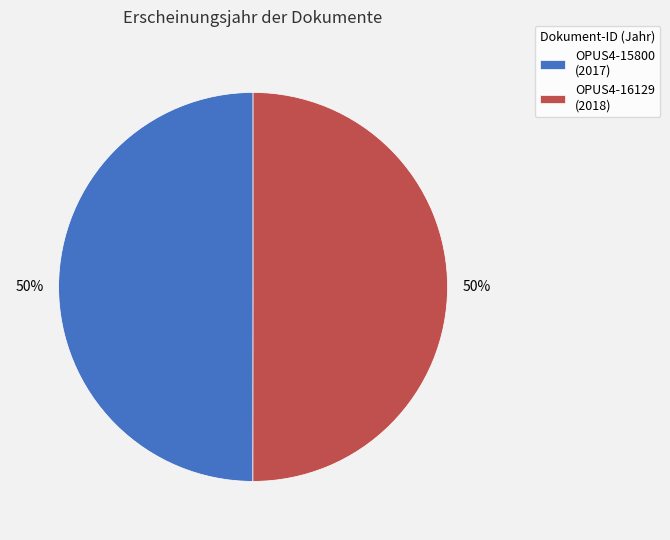

Do OPUS4-16129 and OPUS4-15800 together represent more than half of the pie?

Yes